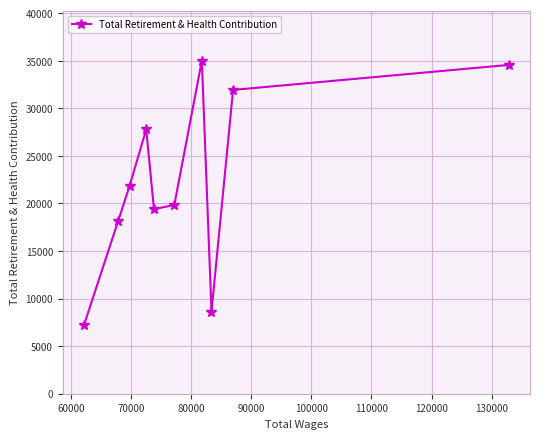

What is the value of the 5th point from the left?

19407